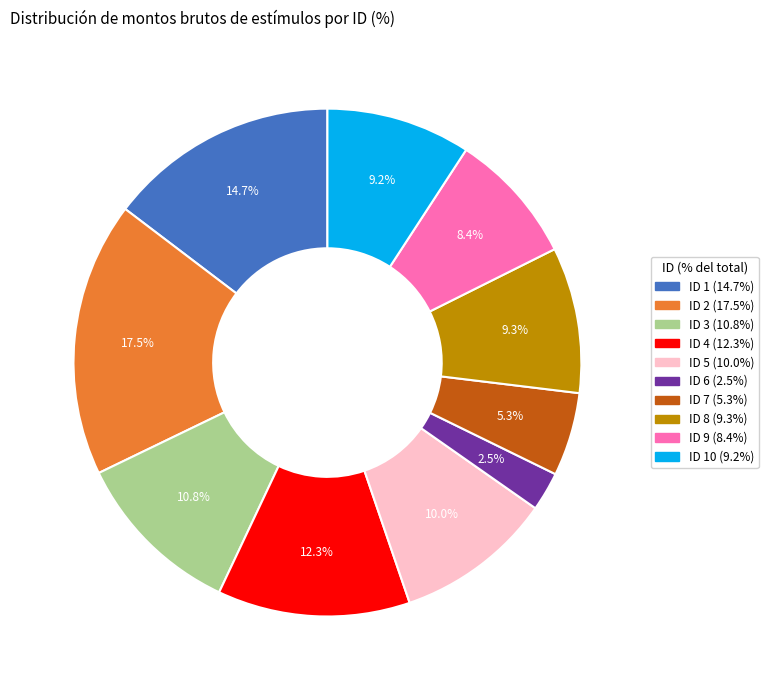

Is there a majority slice in this chart?

No